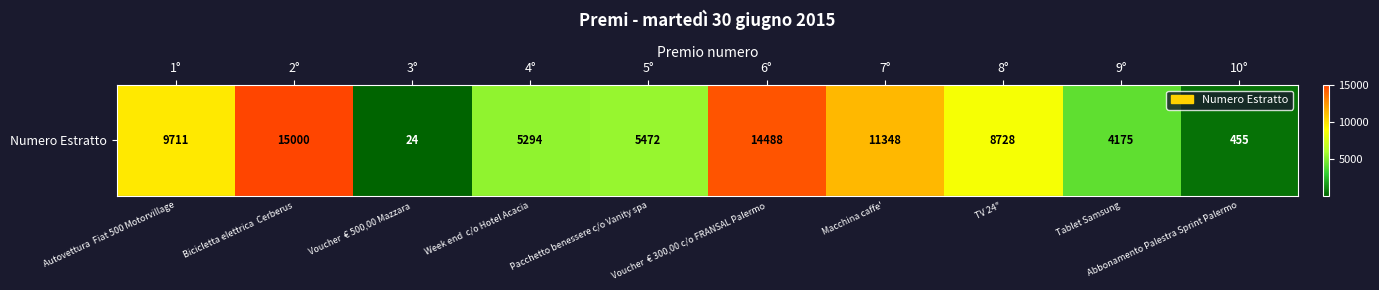

What is the approximate value at 4°, to the nearest 10?

5290